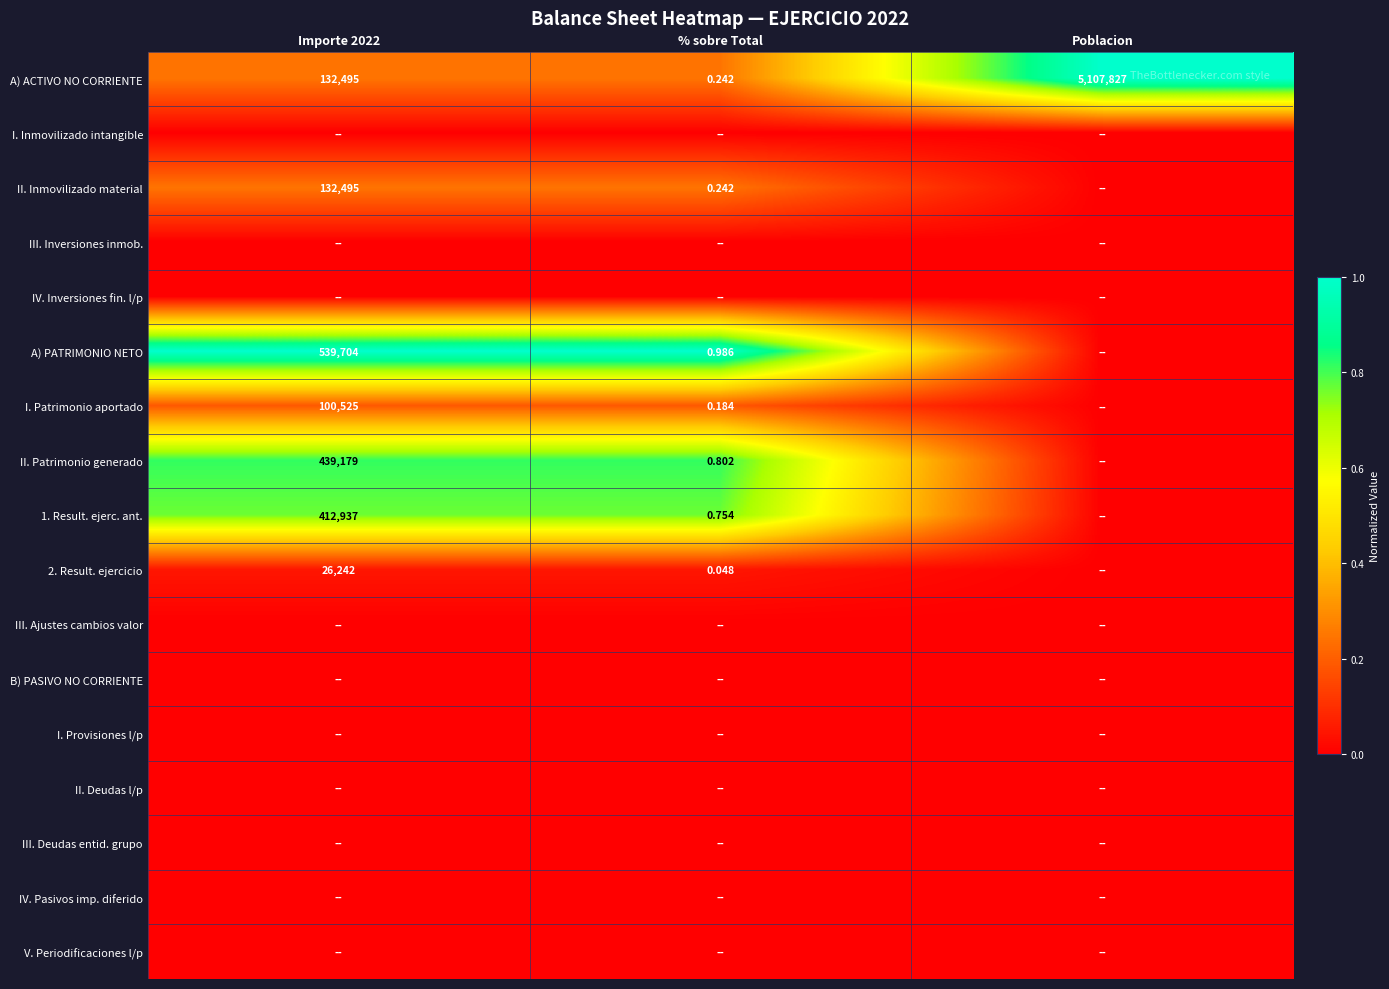

At how many categories does at least one series exceed 0?

3